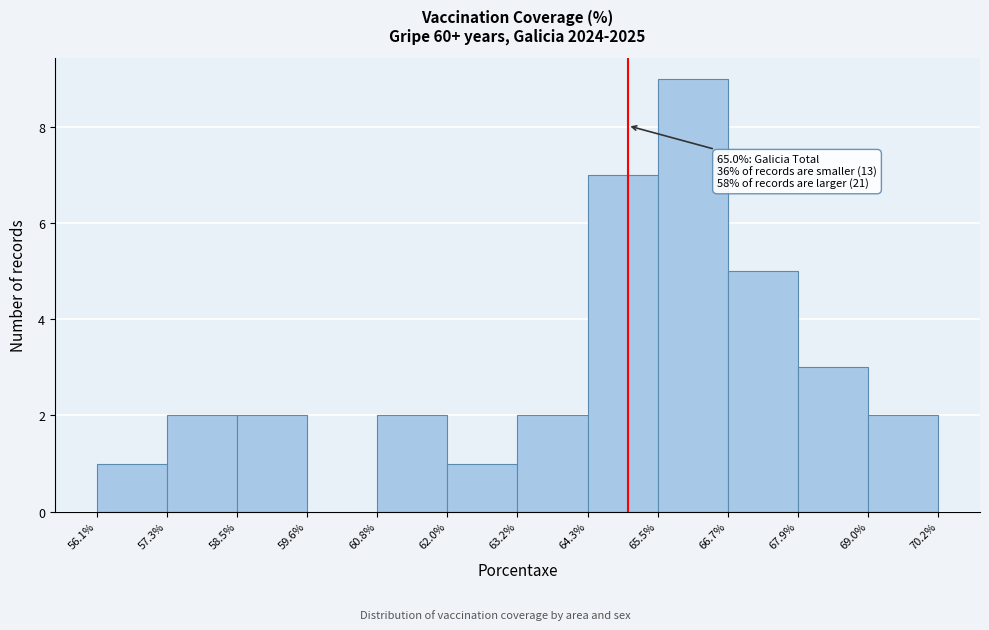

Which range on the x-axis has the tallest bar?

65.5% to 66.7%